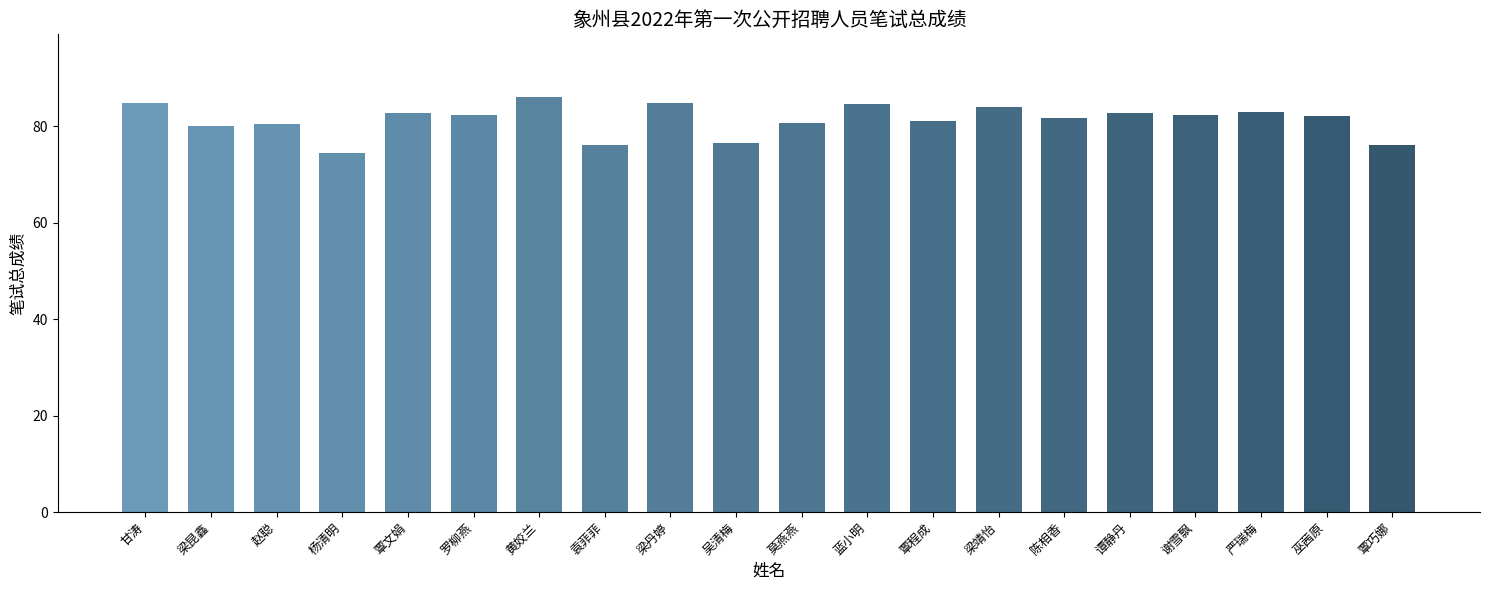

What is the approximate value at 罗柳燕?

82.3